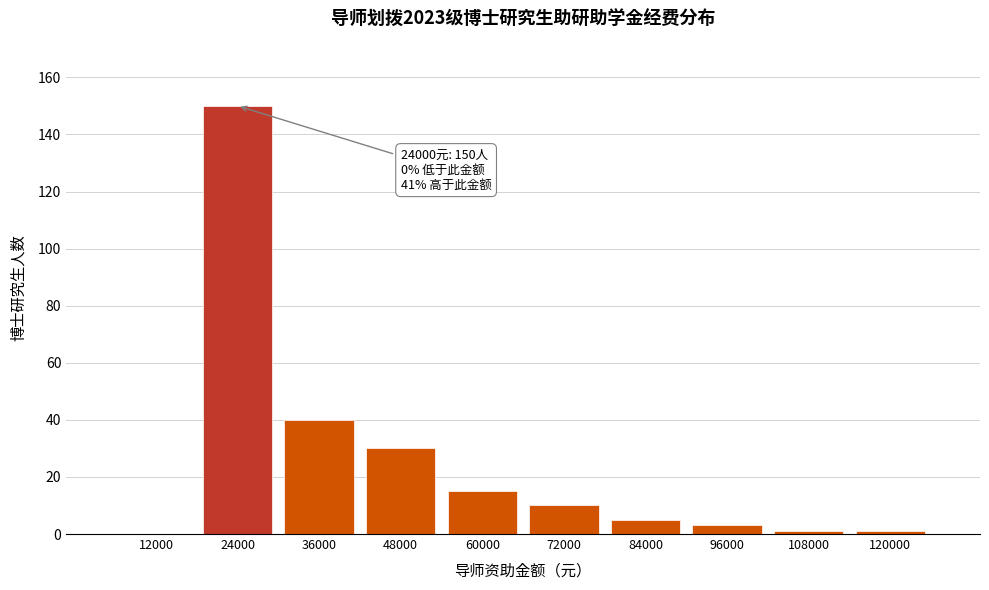

Reading left to right, what are all the values shown in this chart?

12000=0	24000=150	36000=40	48000=30	60000=15	72000=10	84000=5	96000=3	108000=1	120000=1